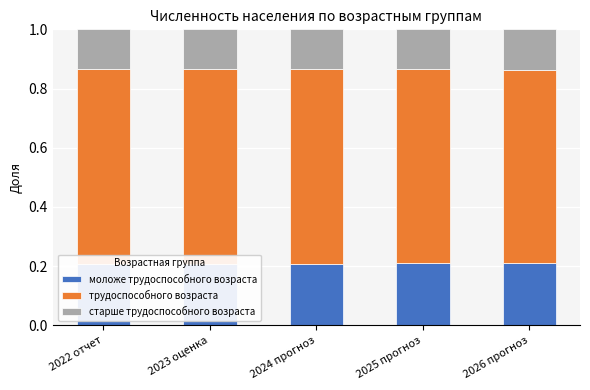

The value of старше трудоспособного возраста at 2023 оценка is 0.1. True or false?

True